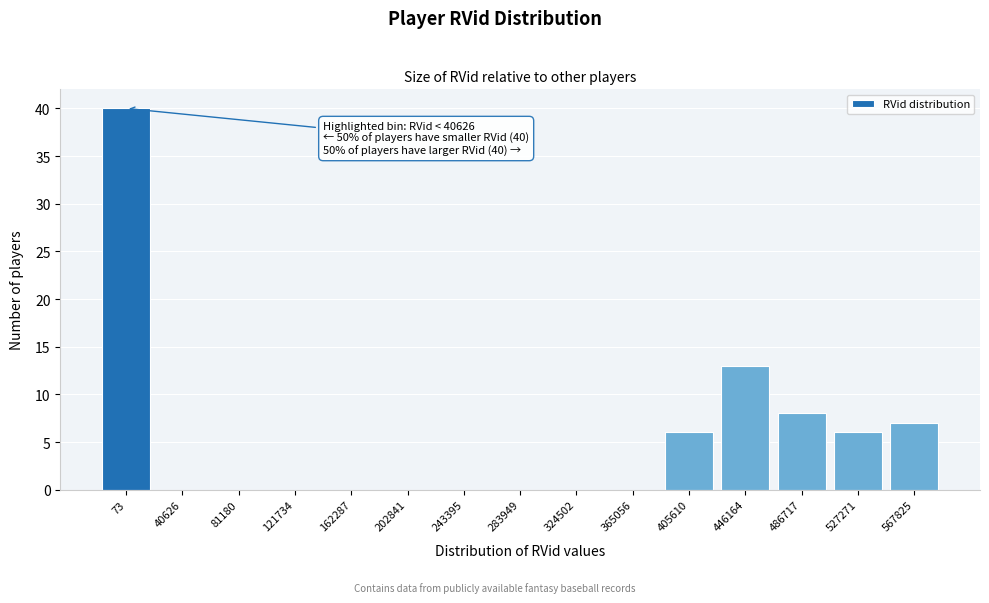

Reading left to right, what are all the values shown in this chart?

73=40	40626=0	81180=0	121734=0	162287=0	202841=0	243395=0	283949=0	324502=0	365056=0	405610=6	446164=13	486717=8	527271=6	567825=7